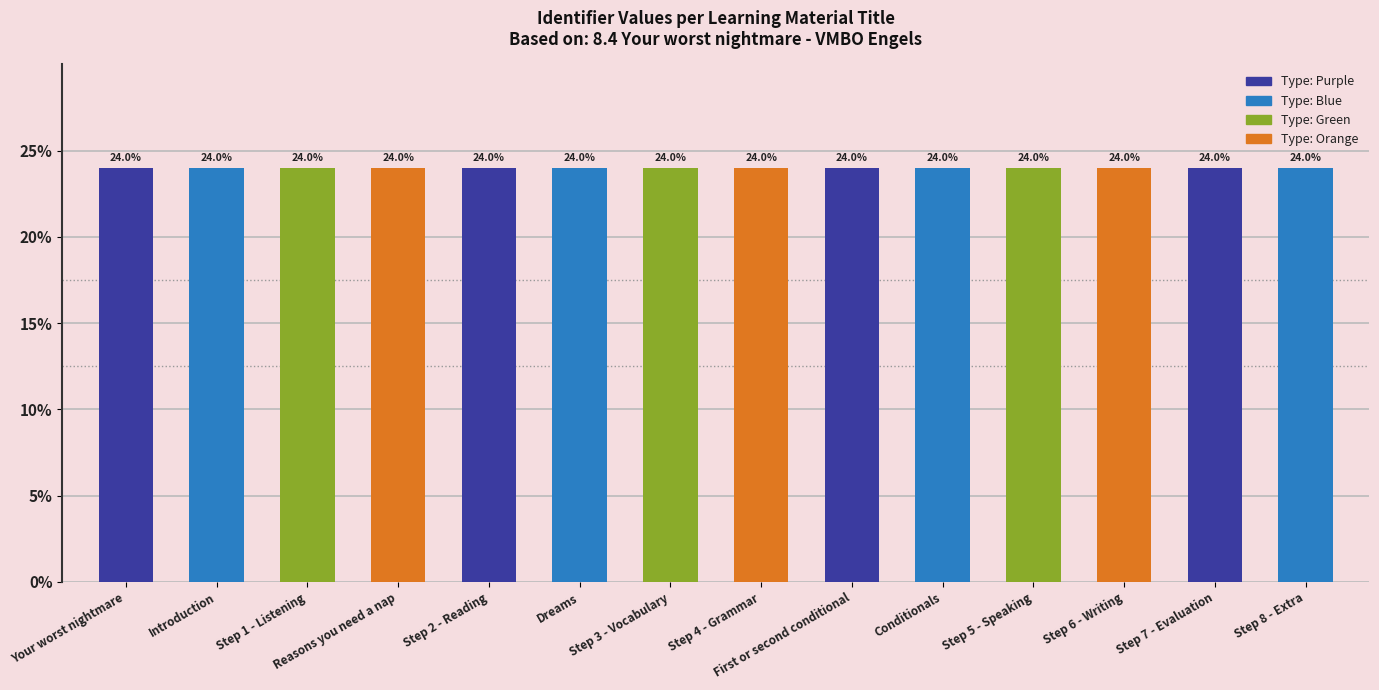

What is the ratio of the value at Dreams to the value at Step 6 - Writing?

1.0